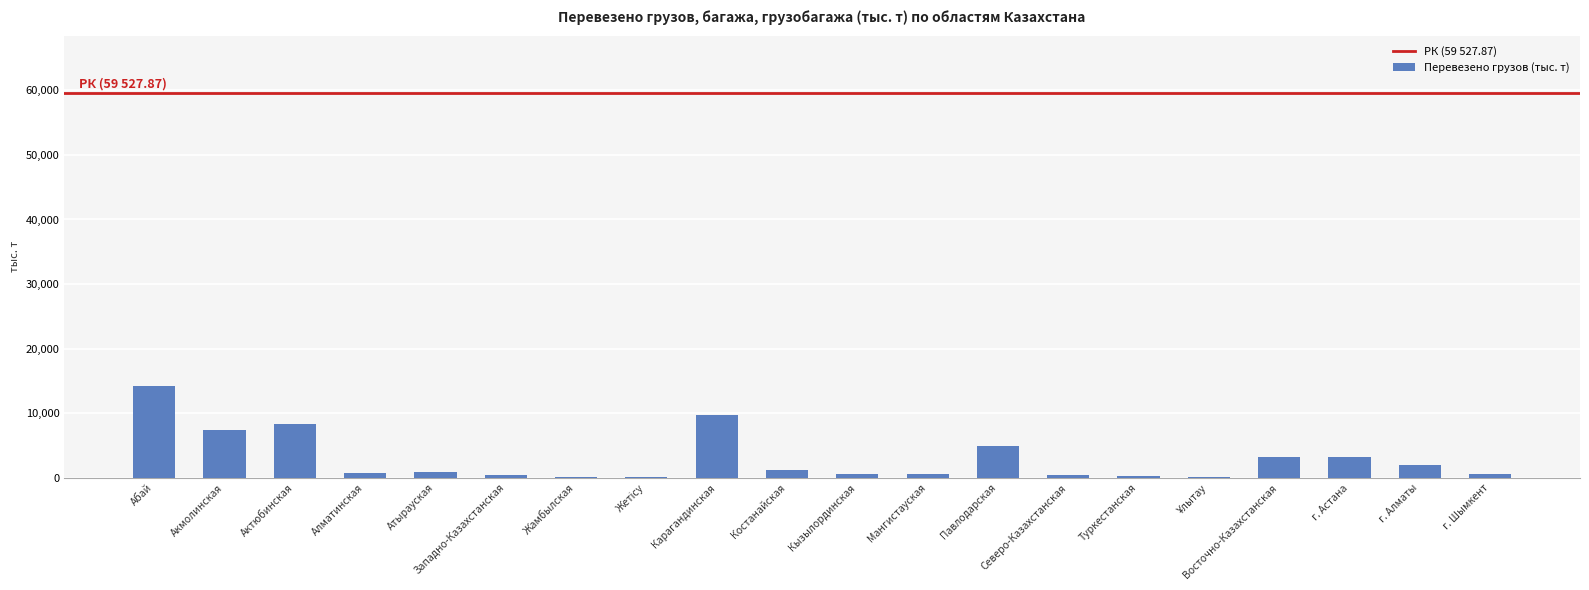

True or false: the data shows 630.7 at Мангистауская.

True